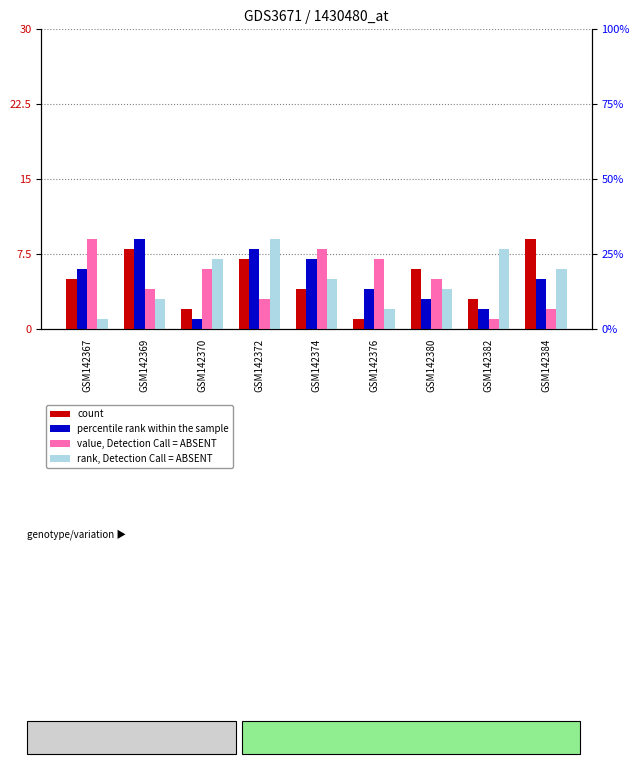

Between GSM142376 and GSM142384, which series saw the biggest shift?

count